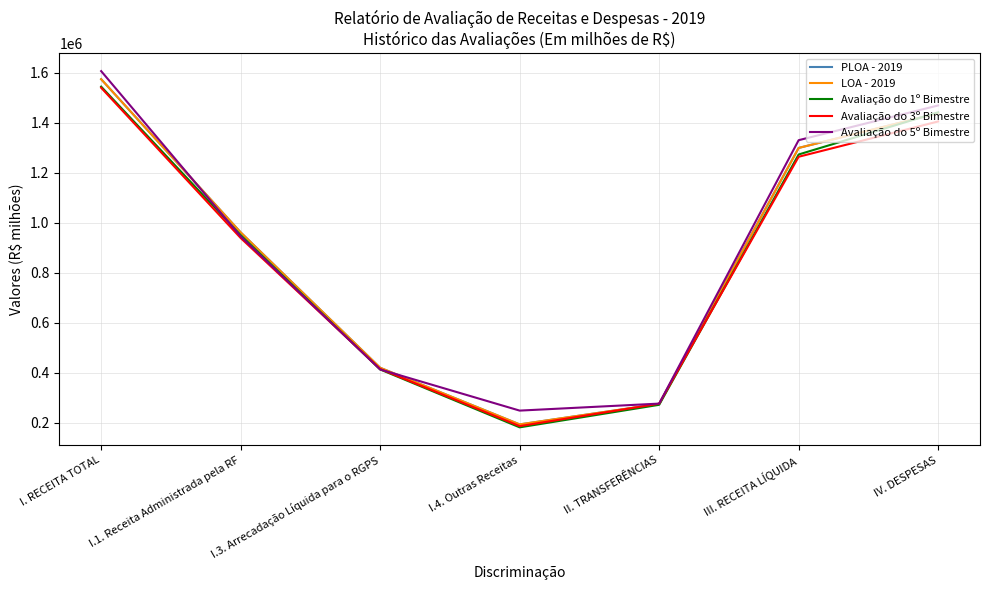

What is the maximum value for Avaliação do 3º Bimestre?

1540536.0